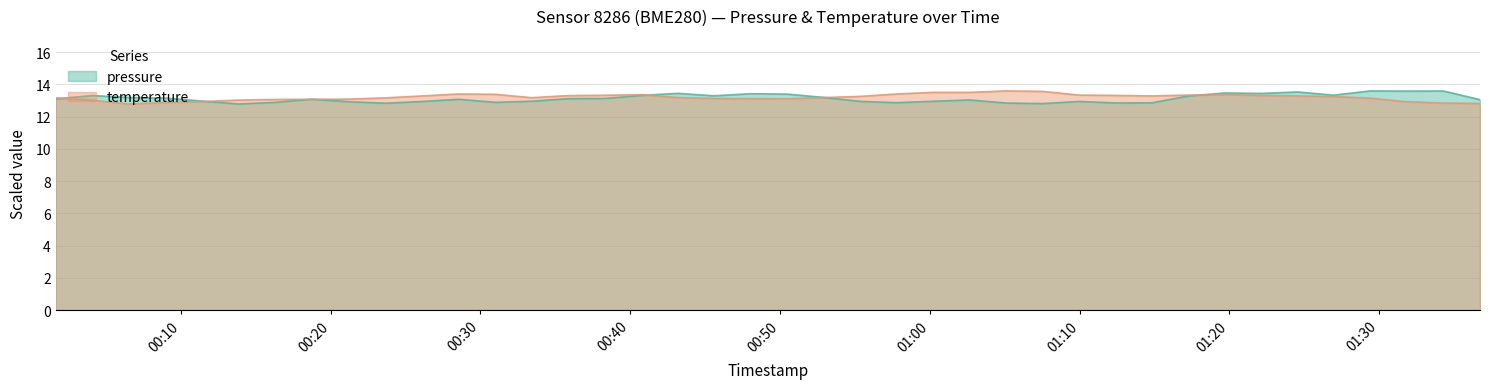

What is the sum of all pressure values?

525.1